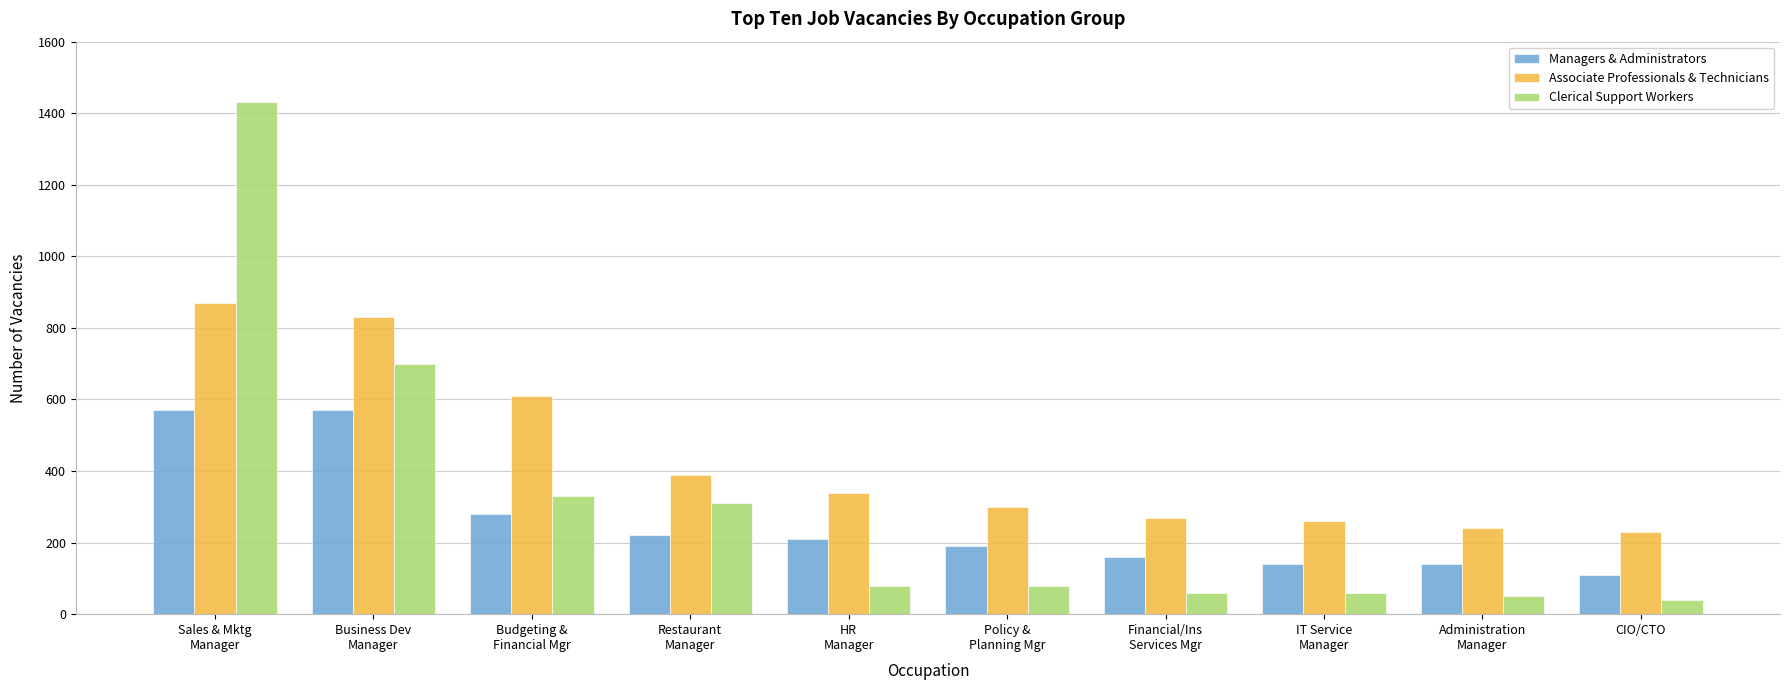

Which series has the largest range (max minus min)?

Clerical Support Workers